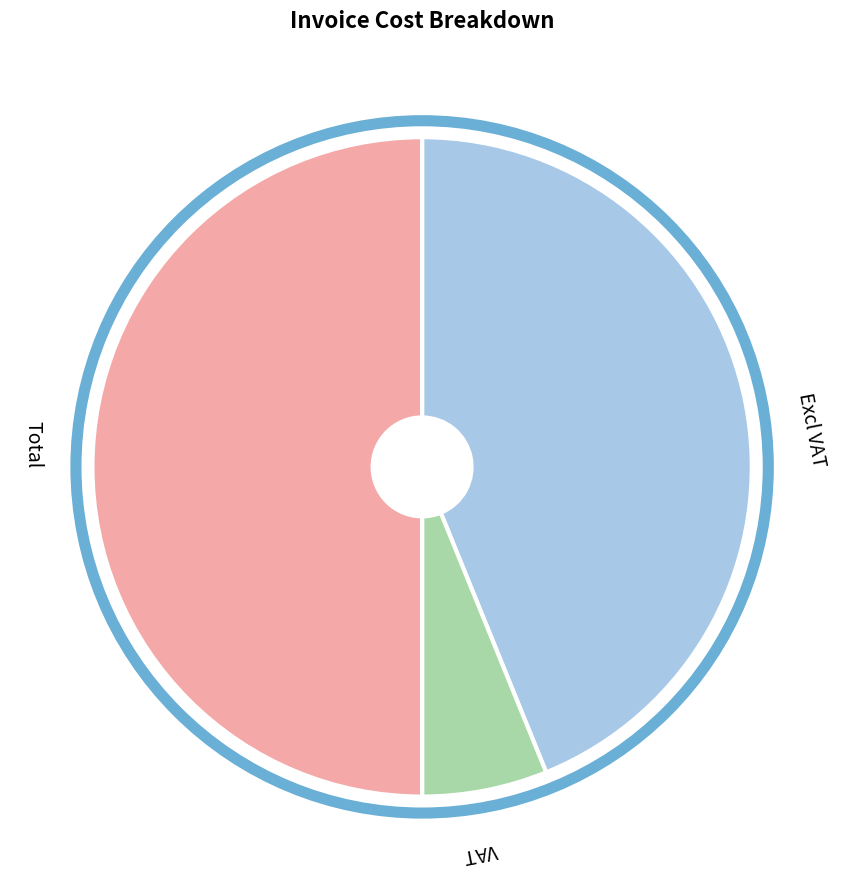

Which slice is the smallest?

VAT